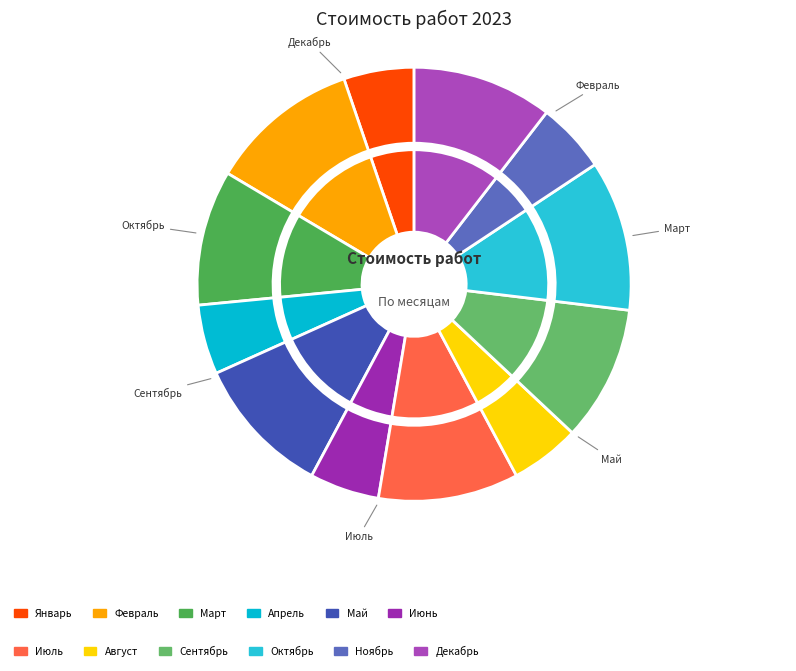

What is the smallest slice in the pie chart?

Июнь